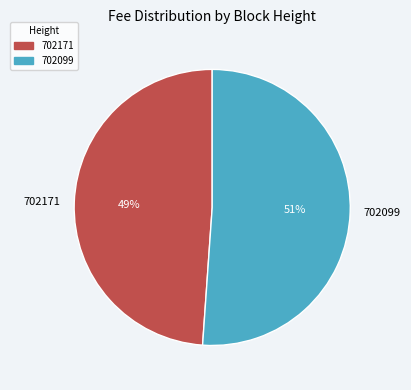

True or false: 702099 accounts for 38% of the total.

False